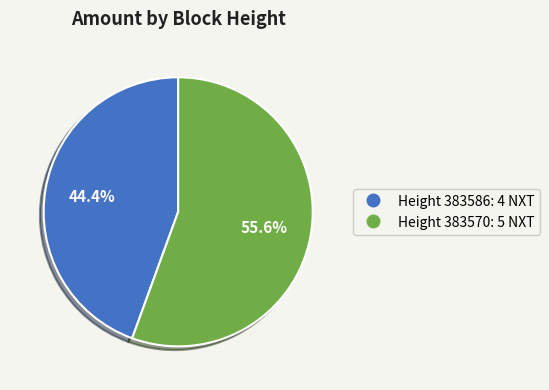

How many segments does this pie chart have?

2